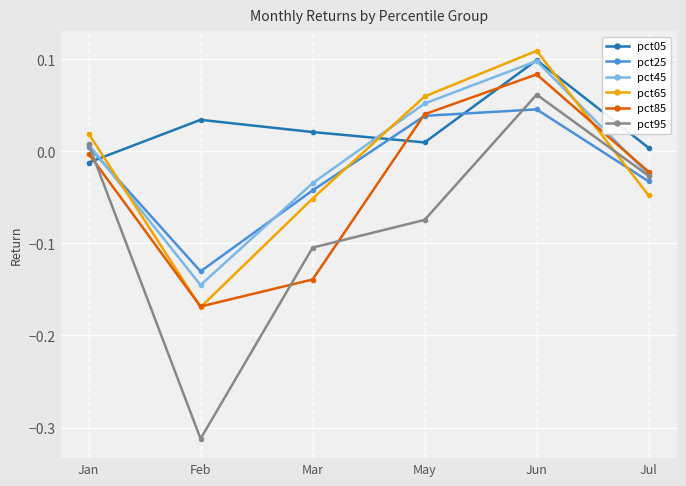

What is the difference between the highest and lowest values at Feb?

0.3